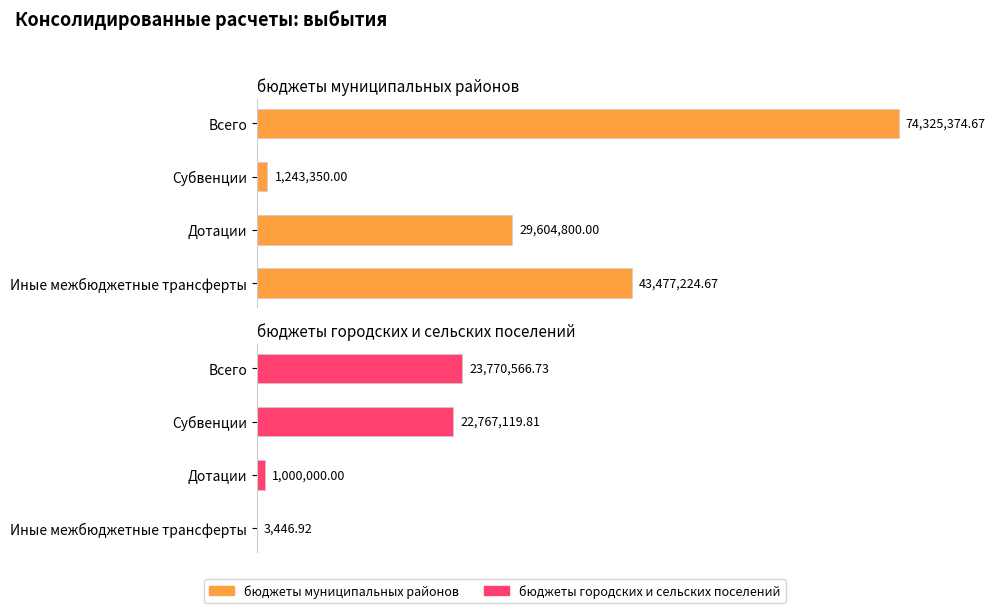

Which series changed the most between Всего and Иные межбюджетные трансферты?

бюджеты муниципальных районов